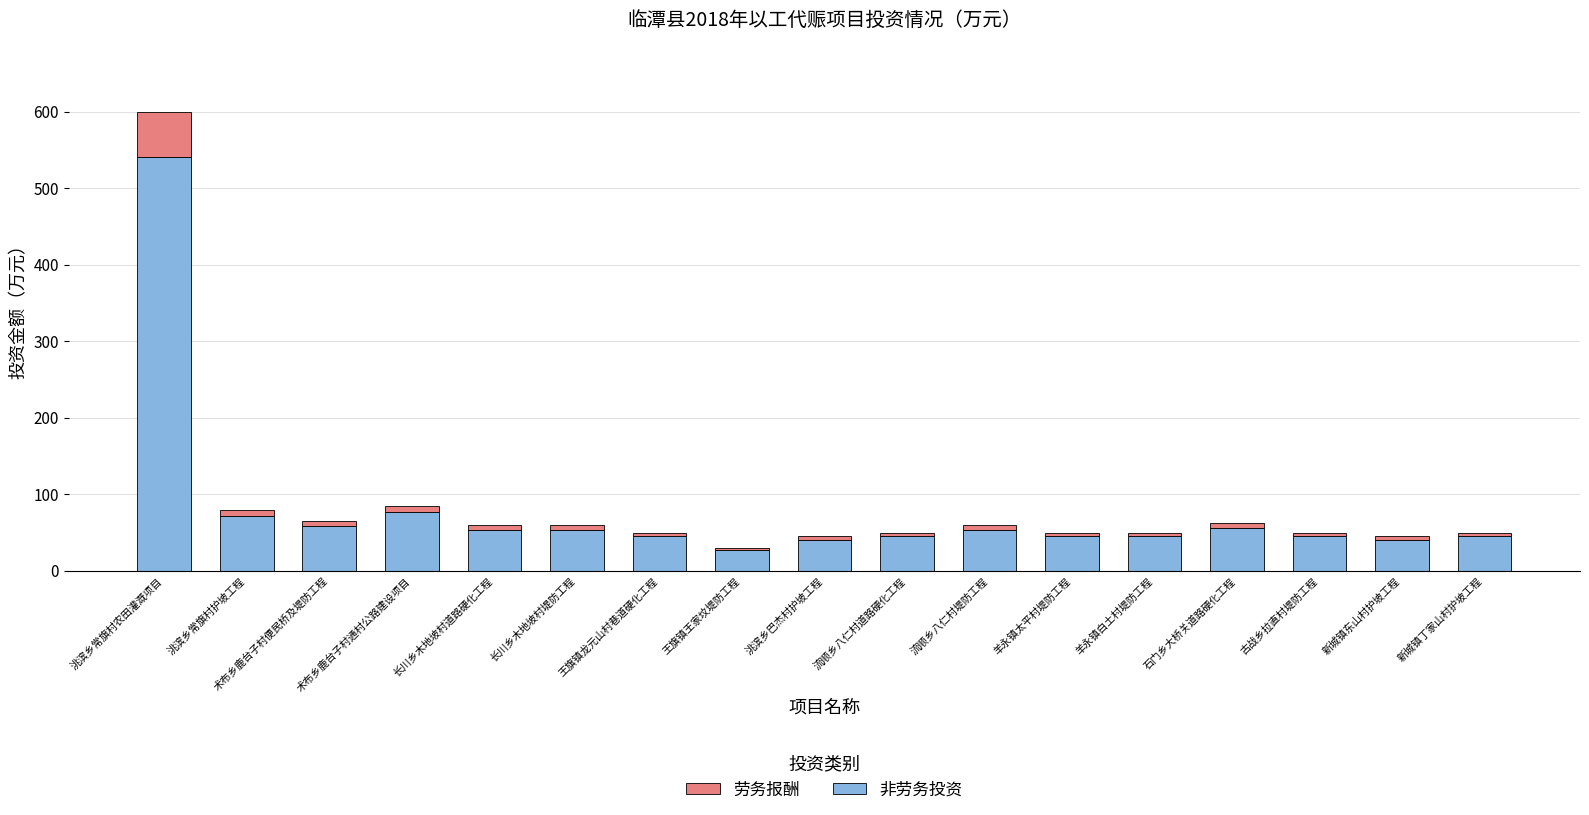

What are all the series names shown in the legend?

劳务报酬, 非劳务投资